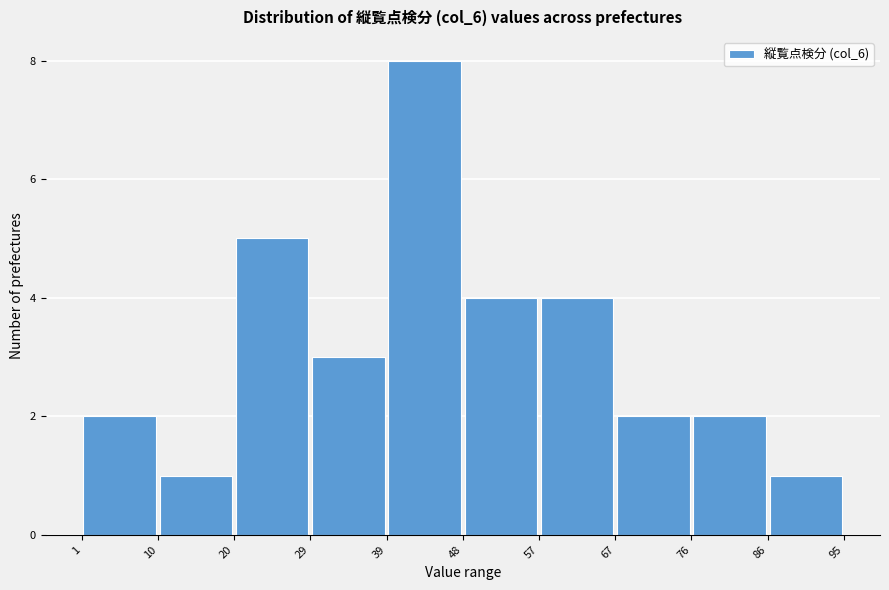

What is the height of the bar covering 29 to 39 on the x-axis? The values are not printed on the chart, so give them approximately, as read against the axis.

3